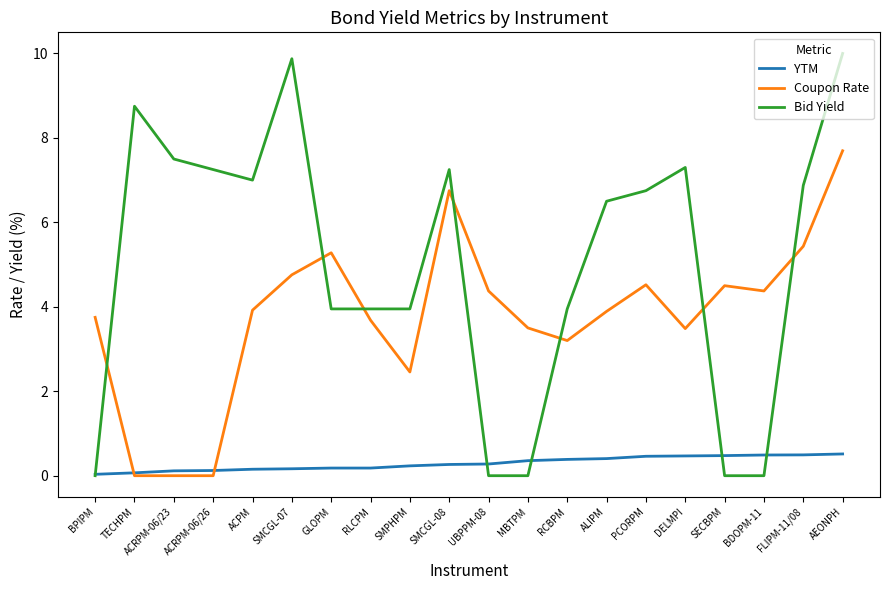

What are all the series names shown in the legend?

YTM, Coupon Rate, Bid Yield